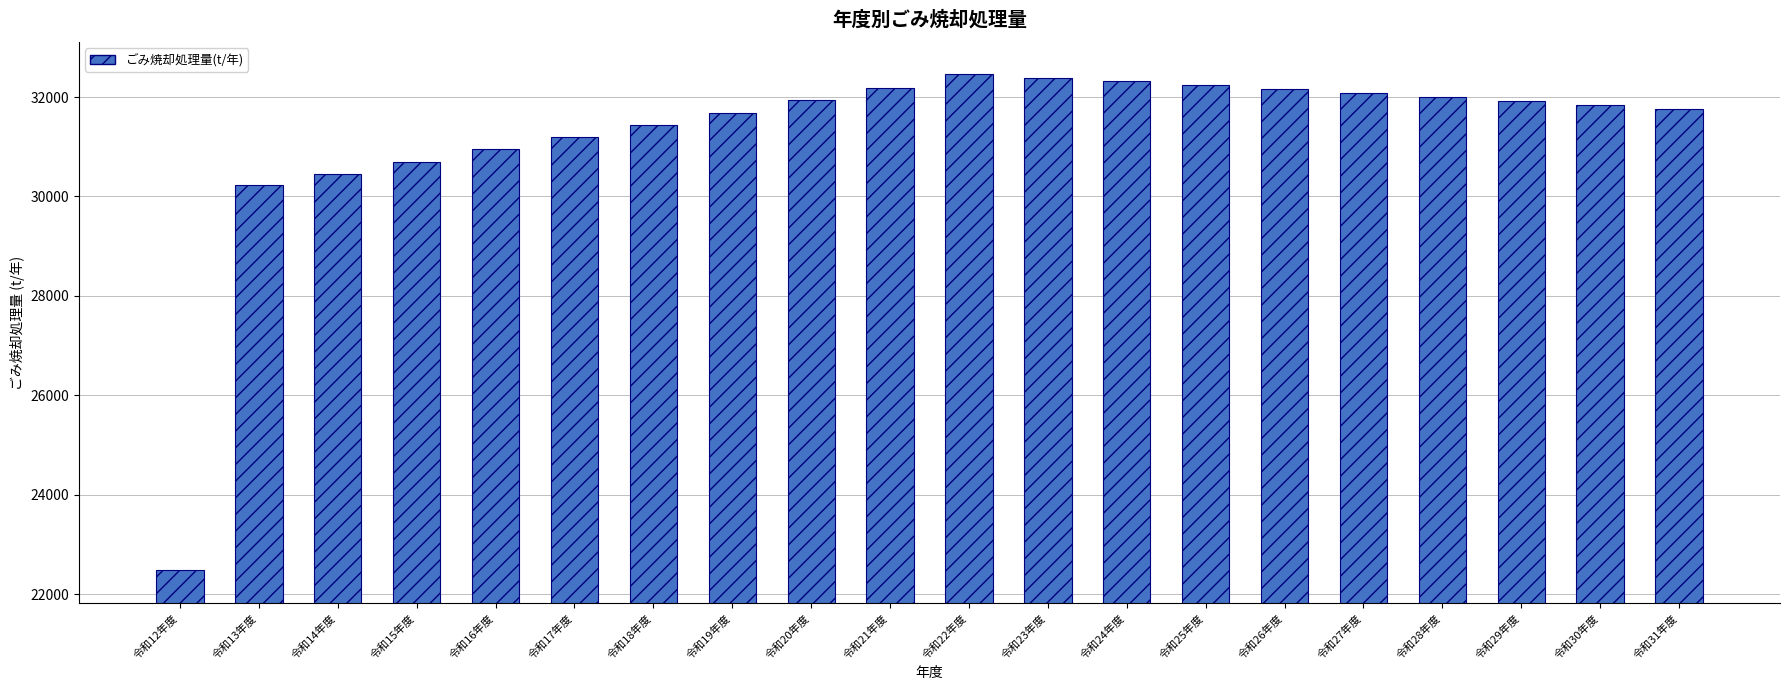

What is the average value?

31221